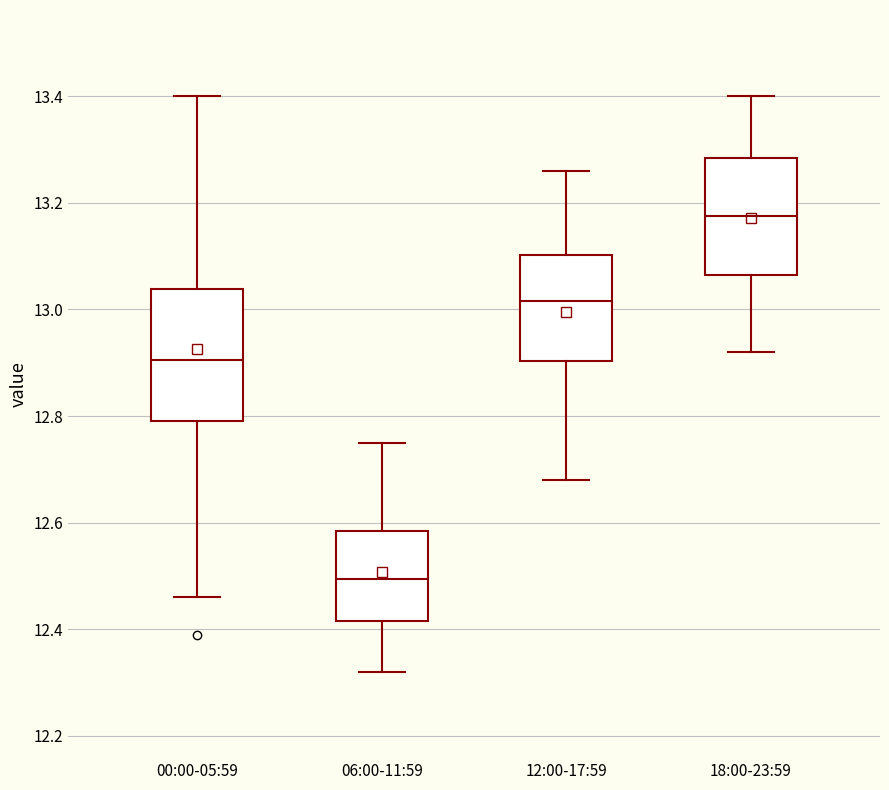

Which box's median line is the lowest?

06:00-11:59